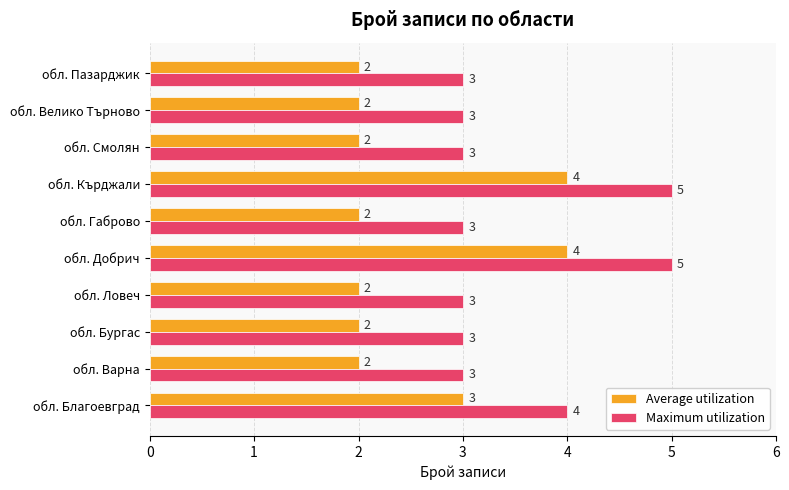

How many data points in Average utilization are above 2?

3